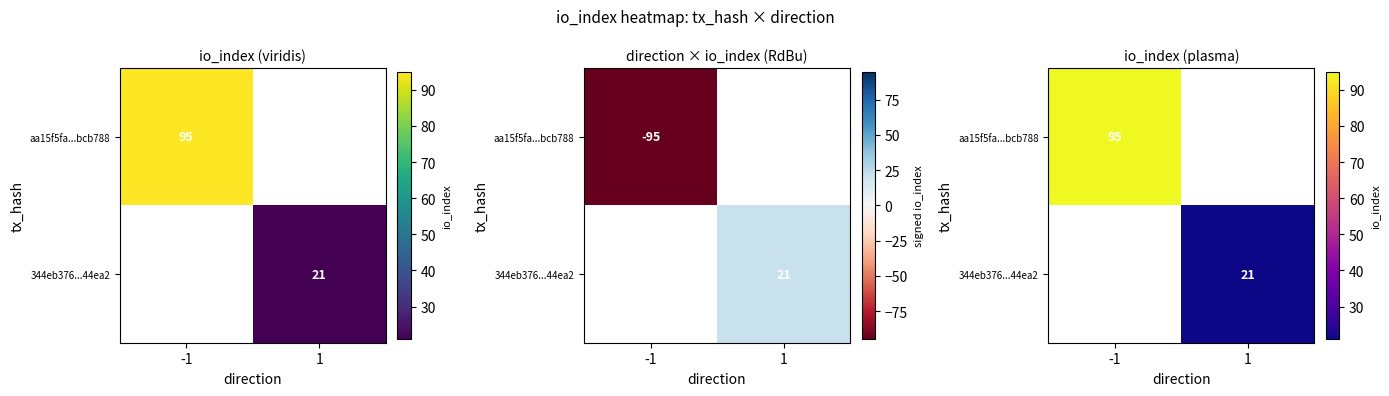

List the labels in order of 344eb376...44ea2 value, smallest first.

-1, 1